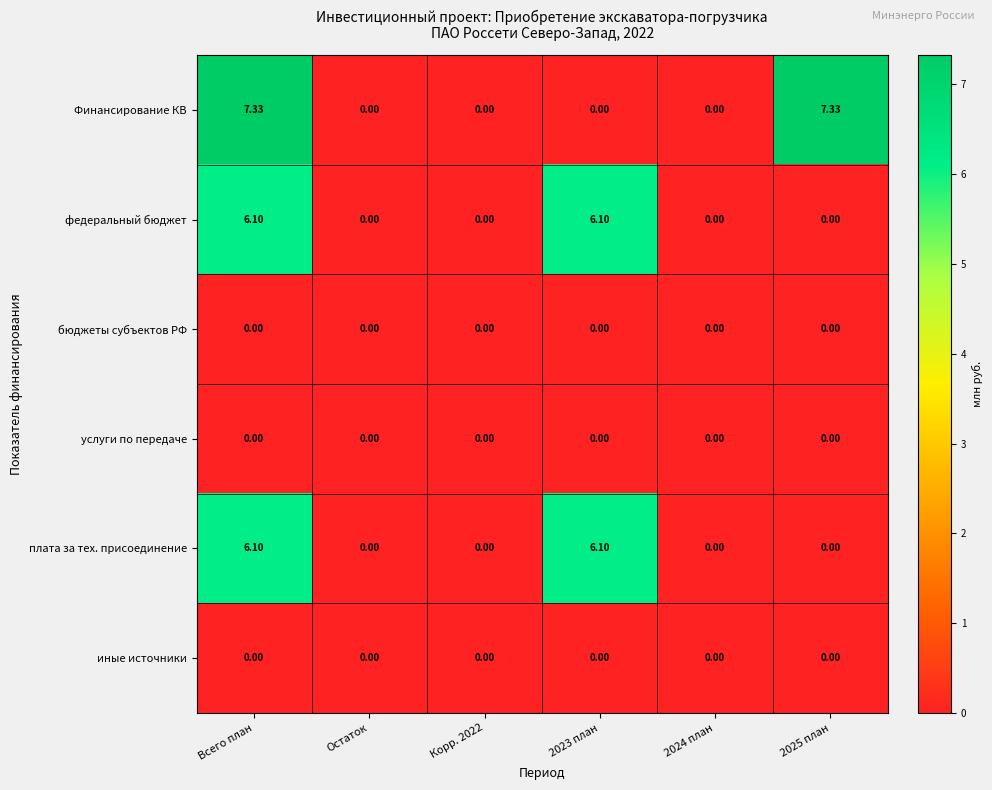

Which series changed the most between 2024 план and 2025 план?

Финансирование КВ